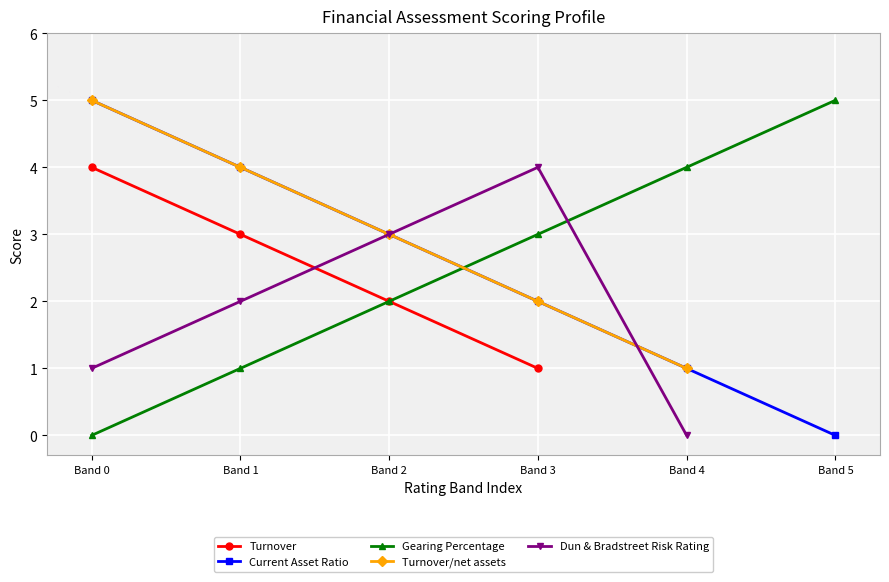

The value of Turnover/net assets at Band 4 is 1.3. True or false?

False